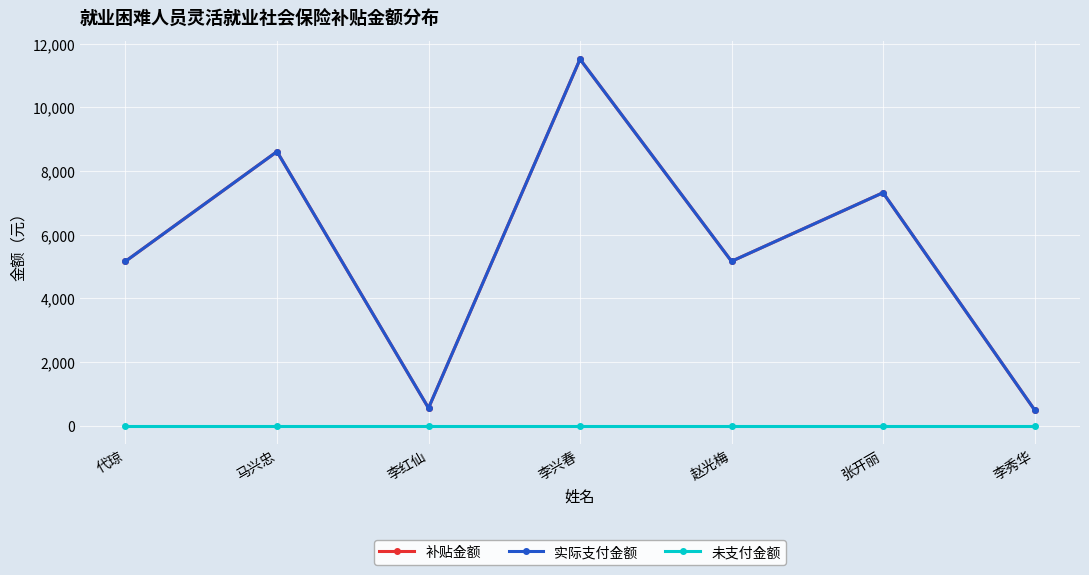

True or false: 补贴金额 and 实际支付金额 intersect in this chart.

False